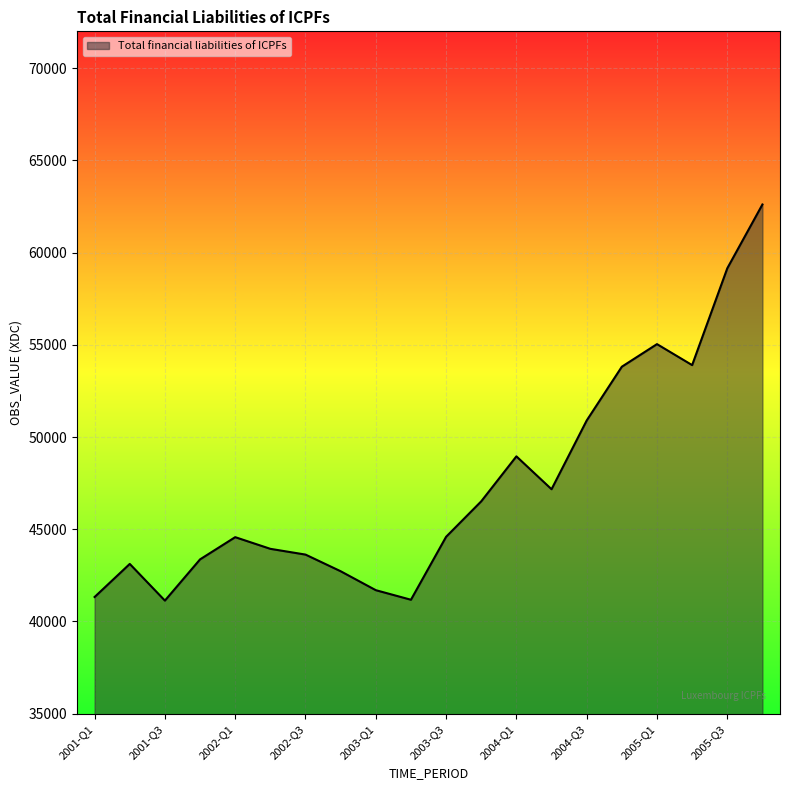

How many lines are shown in the chart?

1